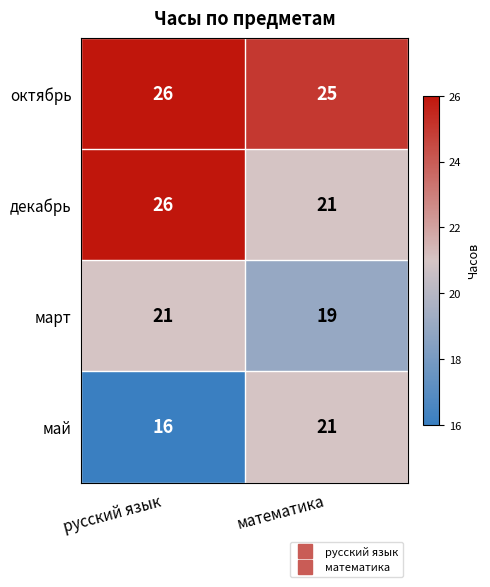

Rank the series by their average value, from lowest to highest.

май, март, декабрь, октябрь